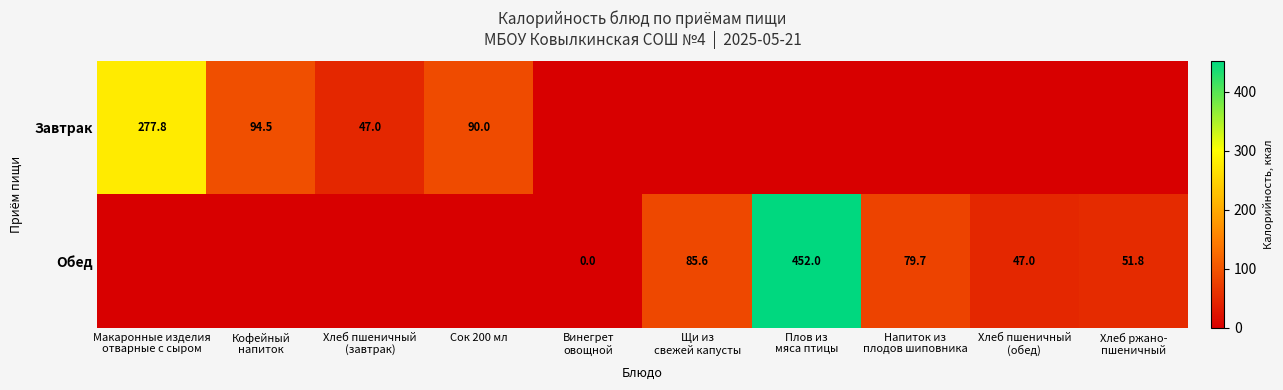

At how many categories does at least one series exceed 321?

1